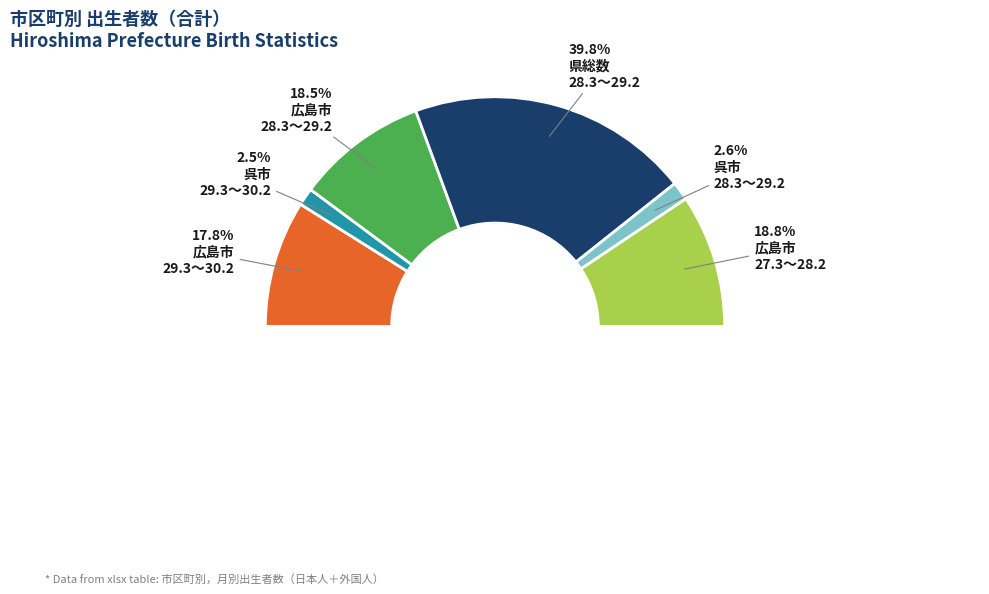

What percentage do 広島市 (29.3～30.2) and 県総数 (28.3～29.2) together represent?

57.7%